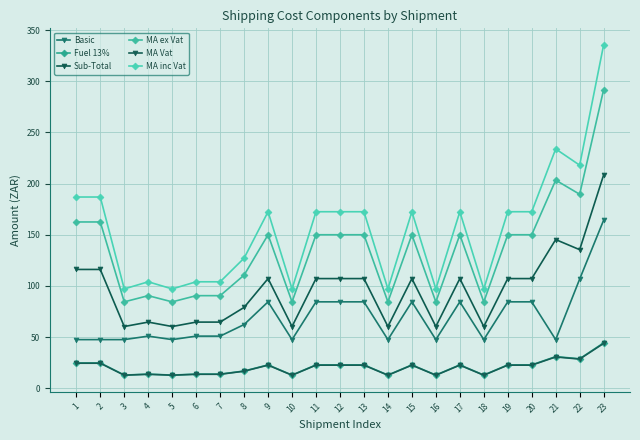

What are all the series names shown in the legend?

Basic, Fuel 13%, Sub-Total, MA ex Vat, MA Vat, MA inc Vat